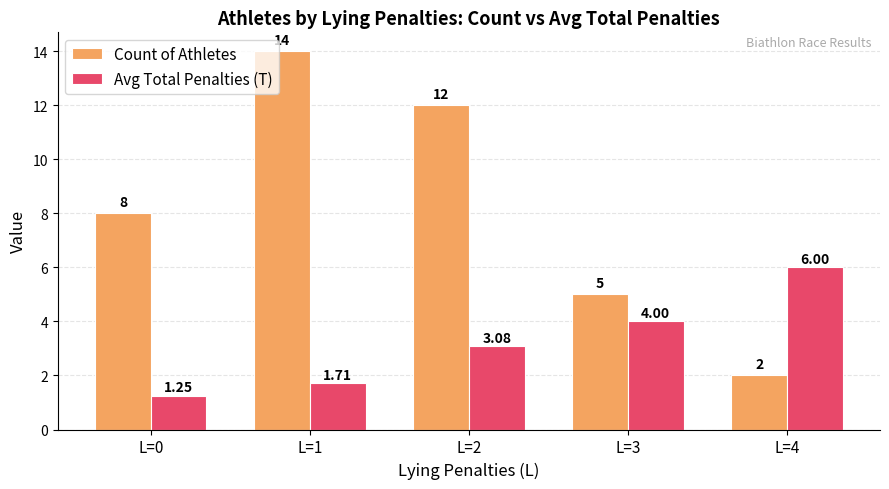

Which series changed the most between L=2 and L=4?

Count of Athletes